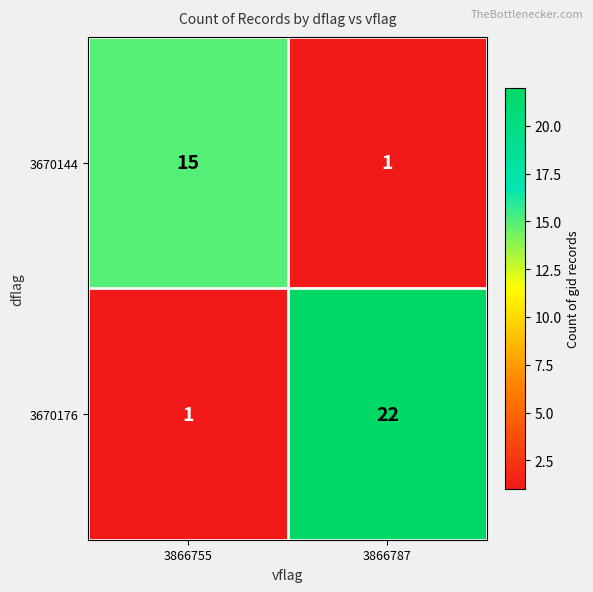

Rank the series by their average value, from highest to lowest.

3670176, 3670144